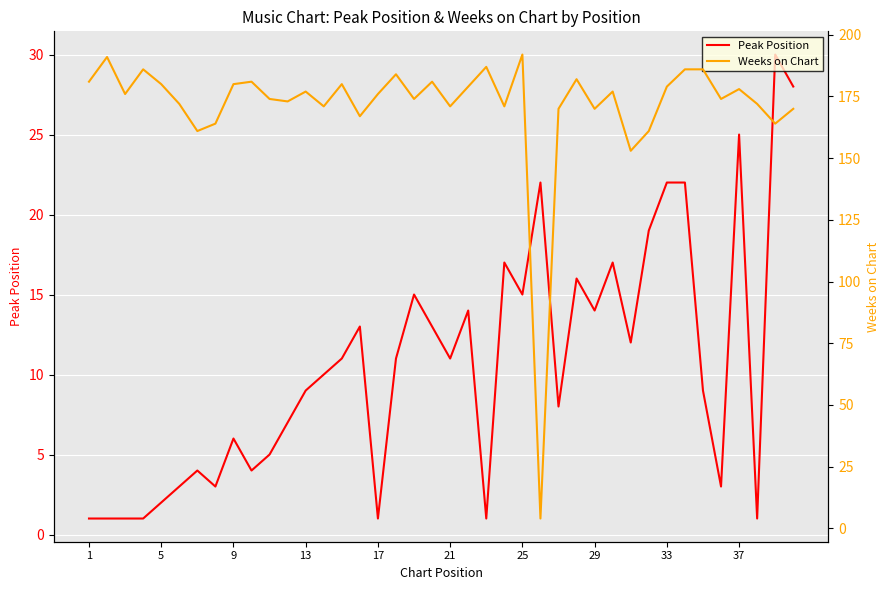

Which series ends up on top after the final intersection of Weeks on Chart and Peak Position?

Weeks on Chart